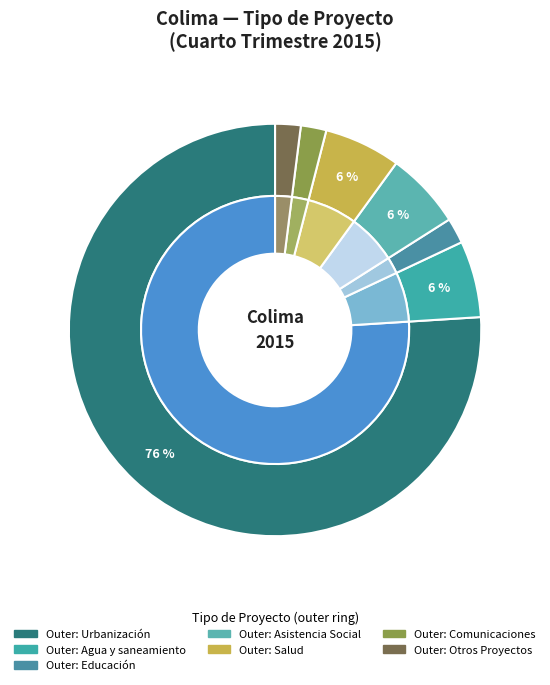

Which slice is the largest?

Urbanización